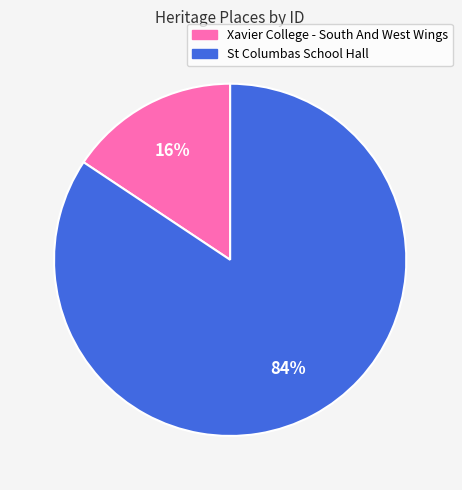

Which slice is the largest?

St Columbas School Hall